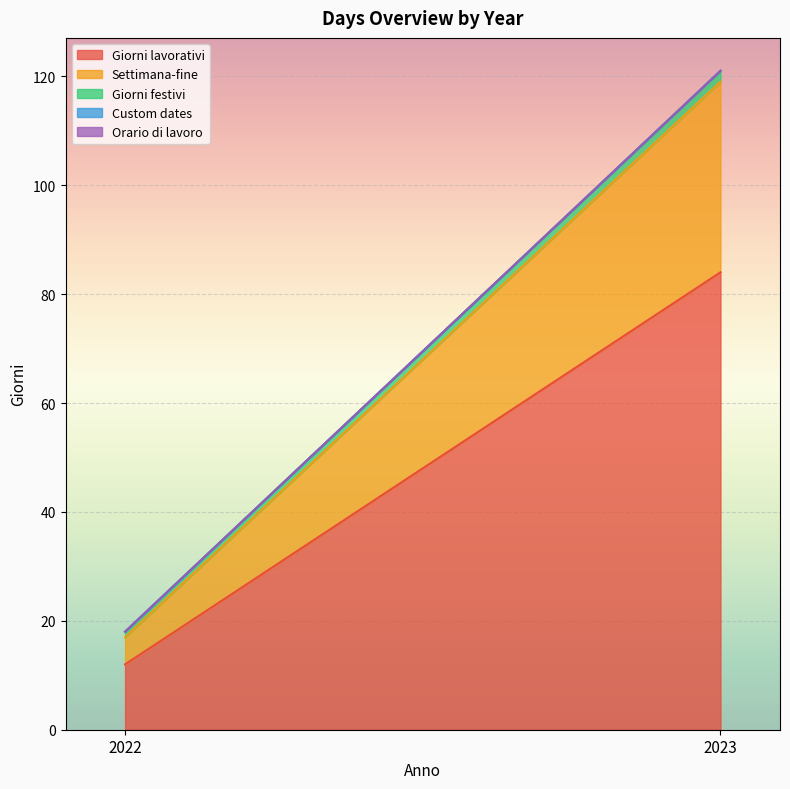

At which label does Orario di lavoro reach its peak?

2022